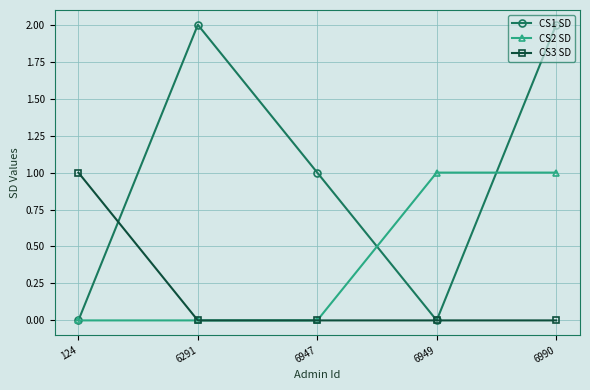

Which series has the largest total across all categories?

CS1 SD